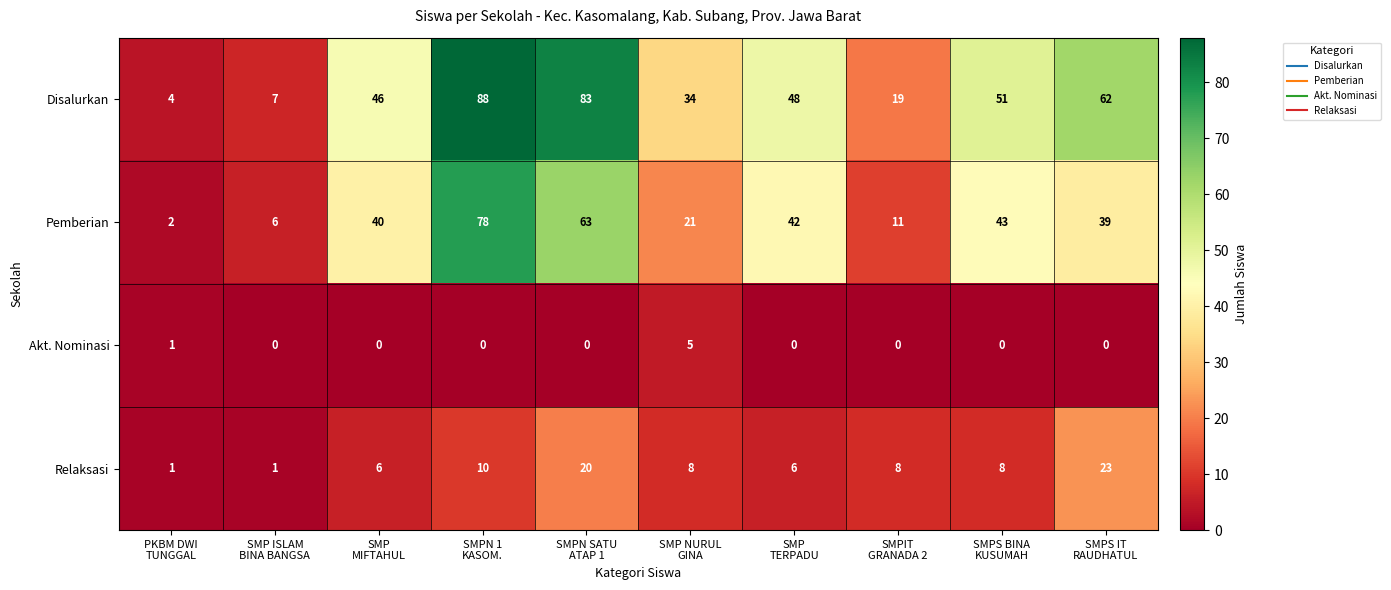

Which series has the largest total across all categories?

Disalurkan